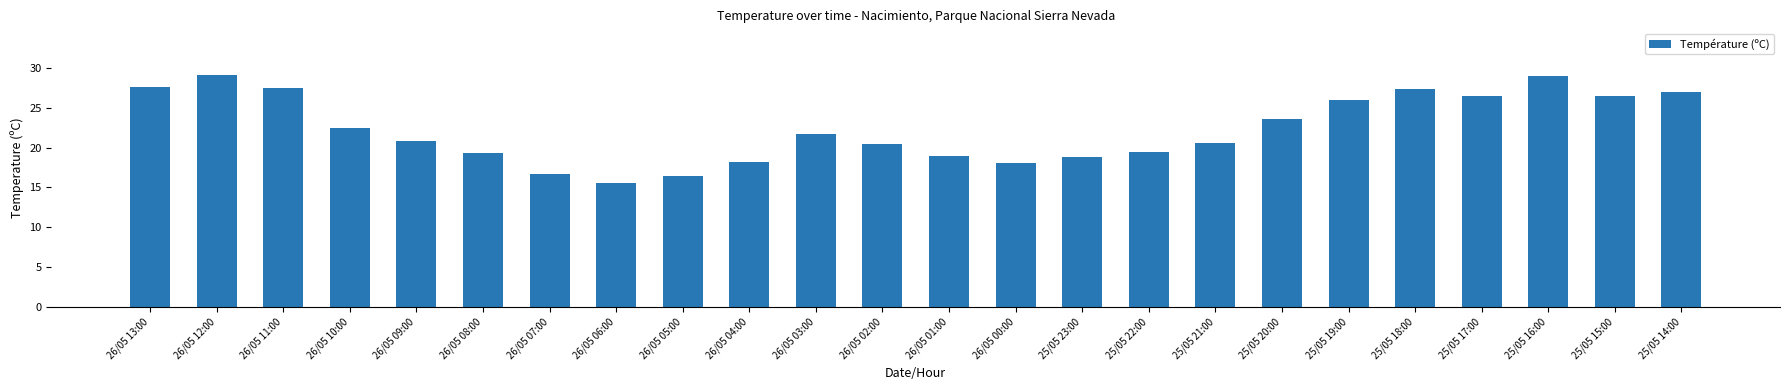

What is the difference between the maximum and minimum values?

13.6